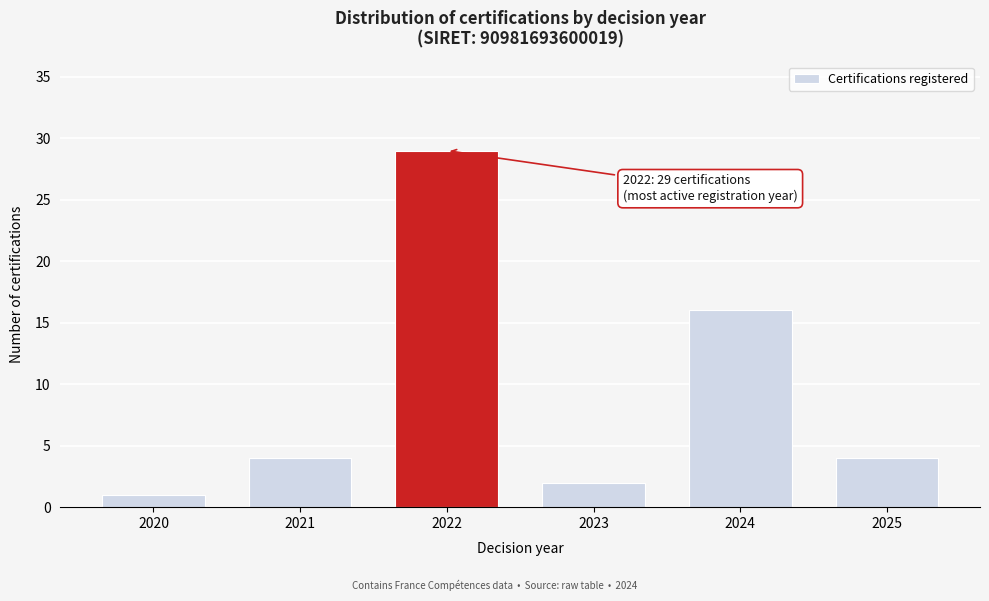

Reading left to right, list all the values displayed in this chart.

1	4	29	2	16	4